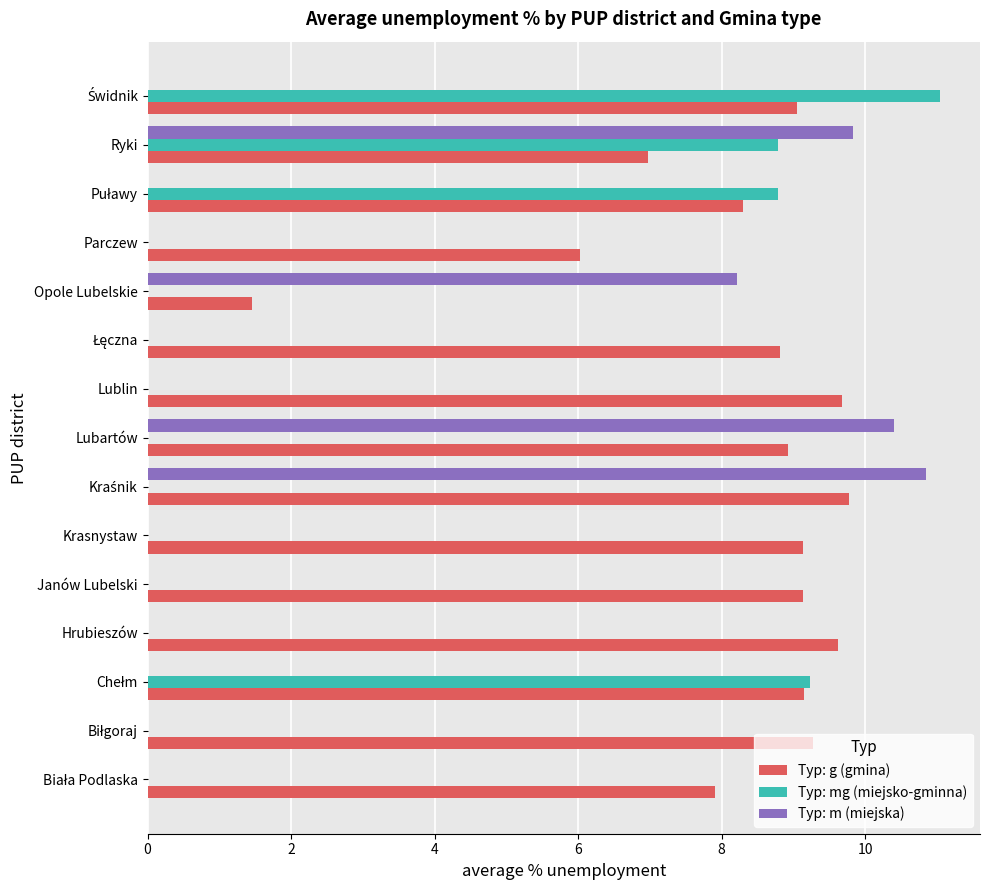

Which series has the largest total across all categories?

Typ: g (gmina)